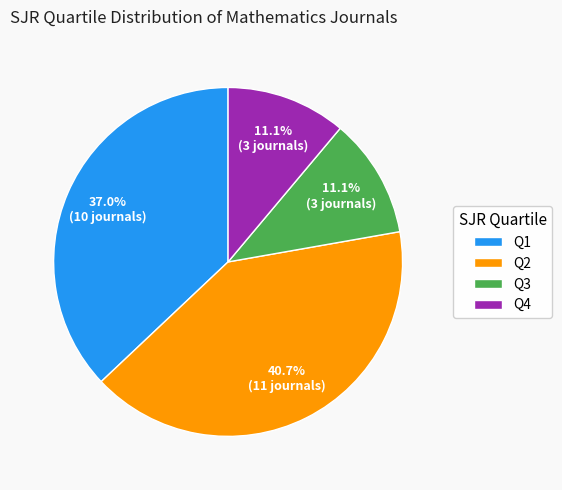

To the nearest percent, what is the difference between the largest and smallest slice percentages?

30%